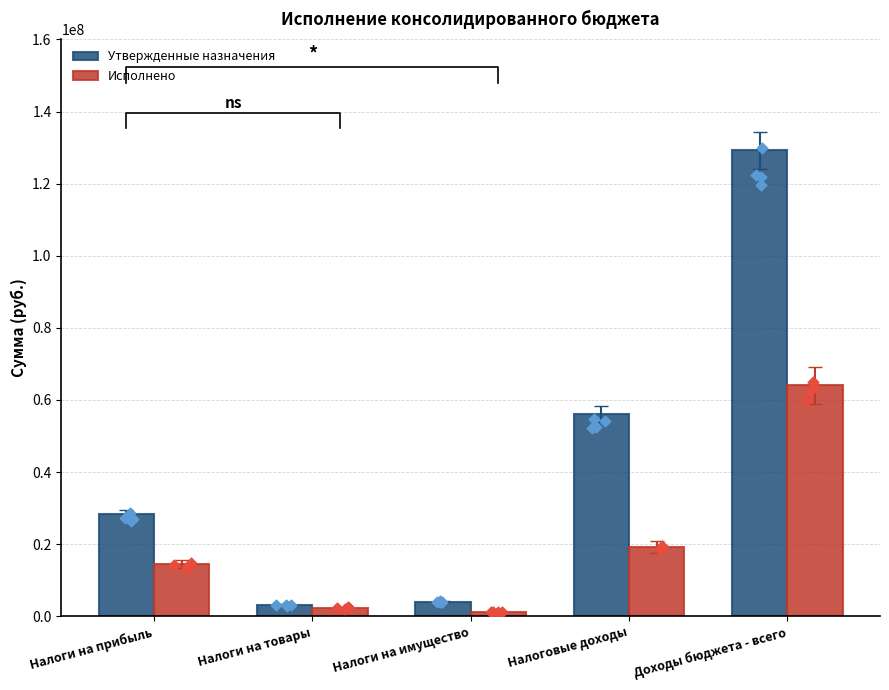

Is the value of Утвержденные назначения at Налоги на имущество greater than the value of Исполнено at Налоги на имущество?

Yes